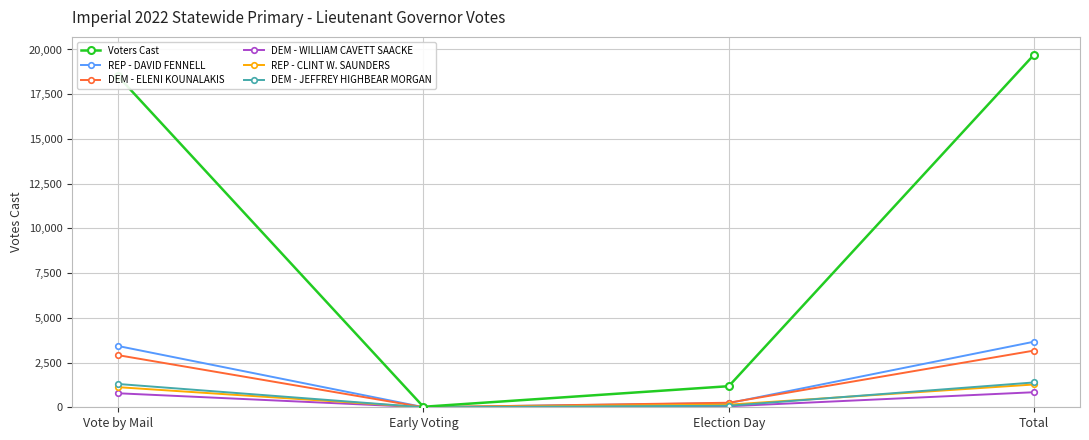

At which label is REP - DAVID FENNELL closest to 1838?

Vote by Mail